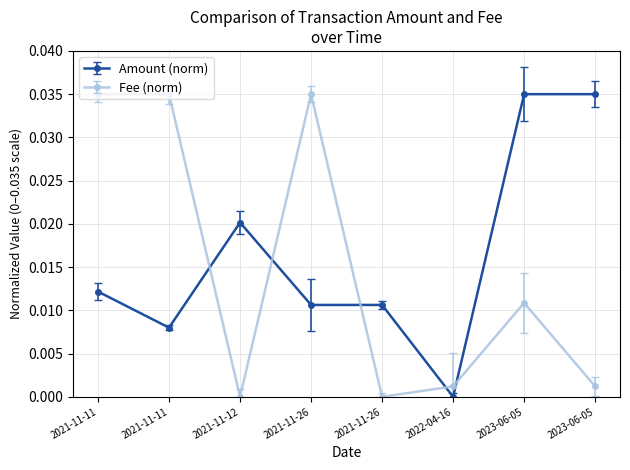

How many categories are shown in the chart?

8